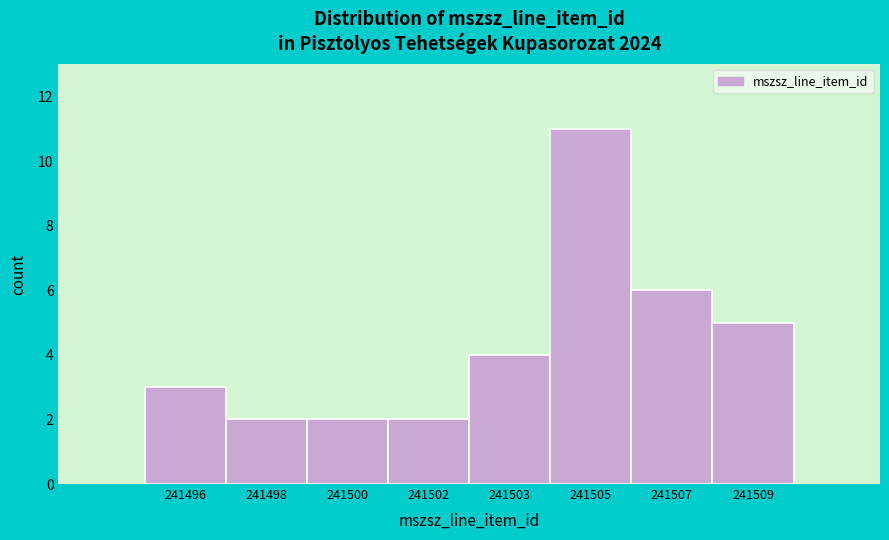

Reading right to left, what are all the values shown in this chart?

241509=5	241507=6	241505=11	241503=4	241502=2	241500=2	241498=2	241496=3